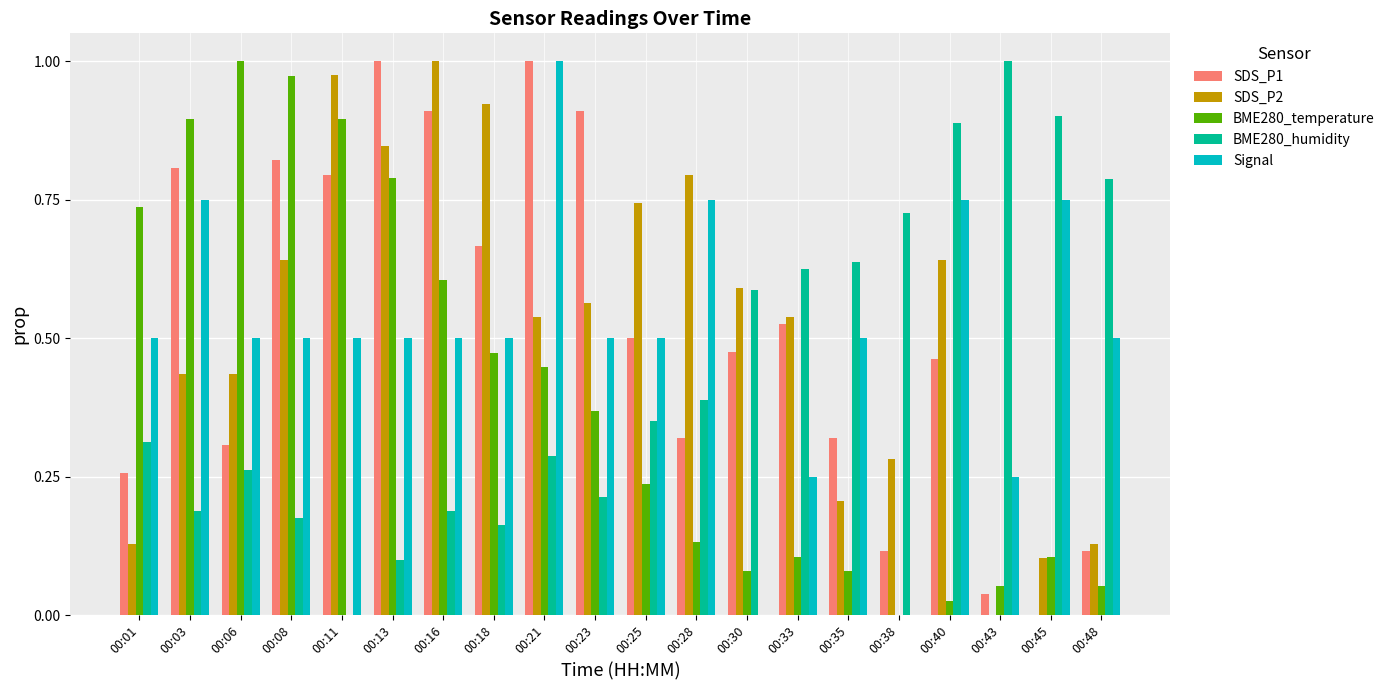

Is the value of BME280_temperature at 00:38 greater than the value of Signal at 00:23?

No